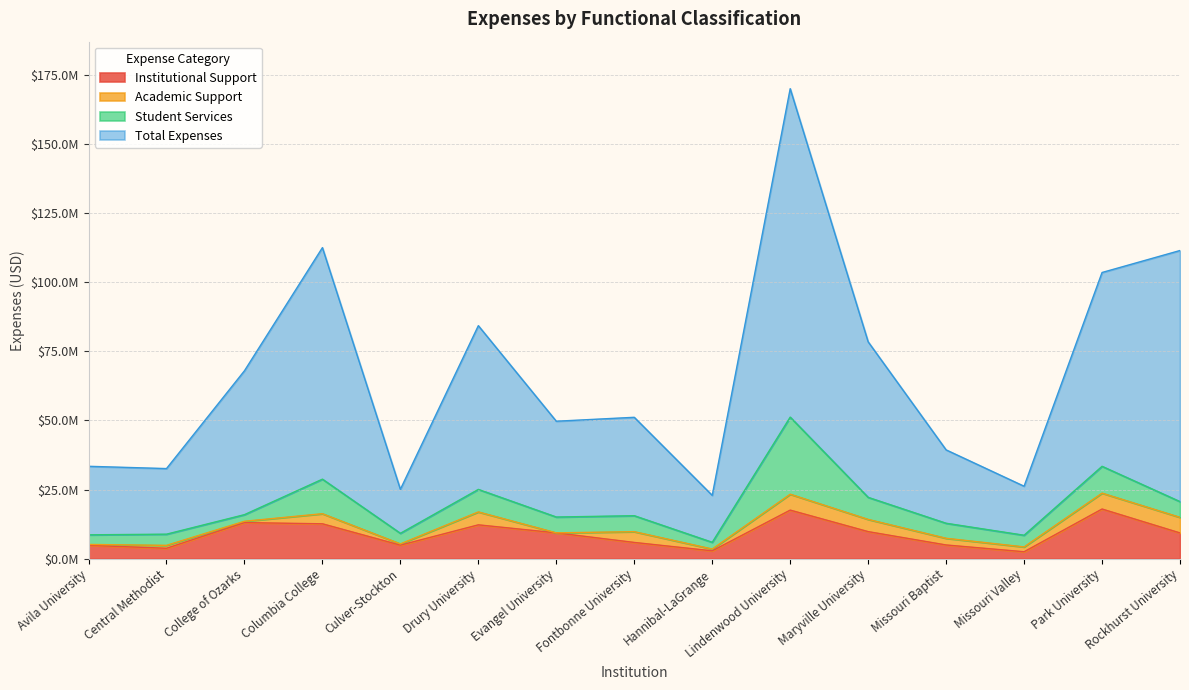

How many interior local valleys does the Total Expenses series have?

5